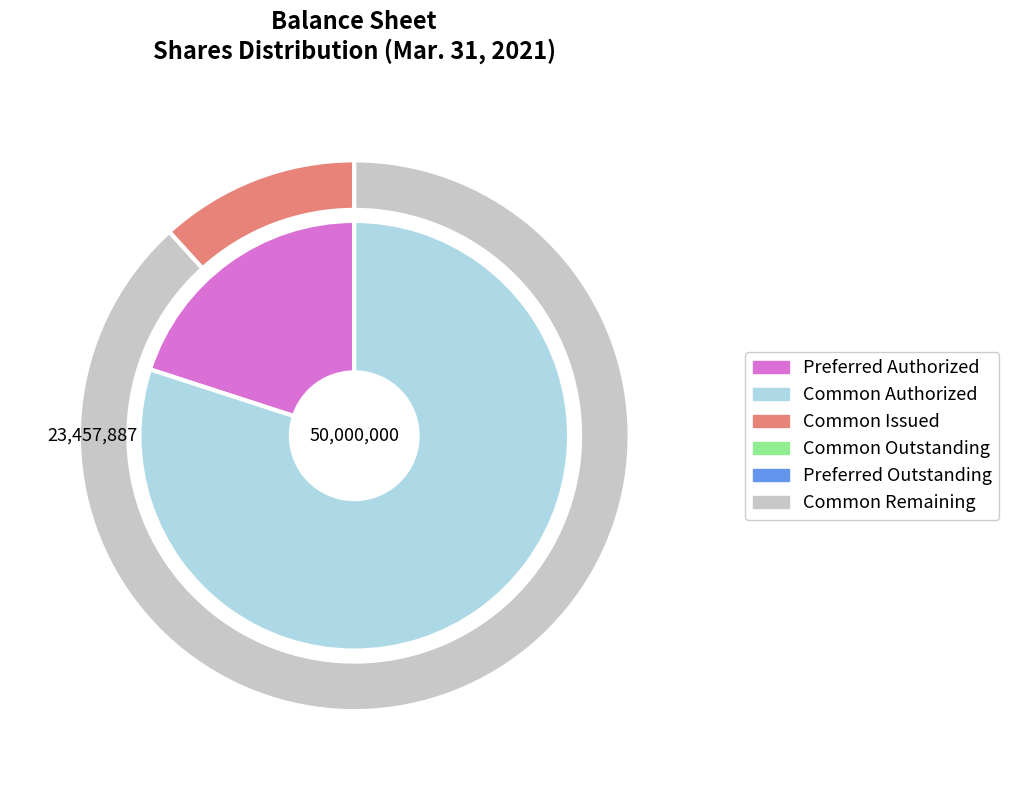

True or false: Preferred stock, shares authorized accounts for 17% of the total.

True